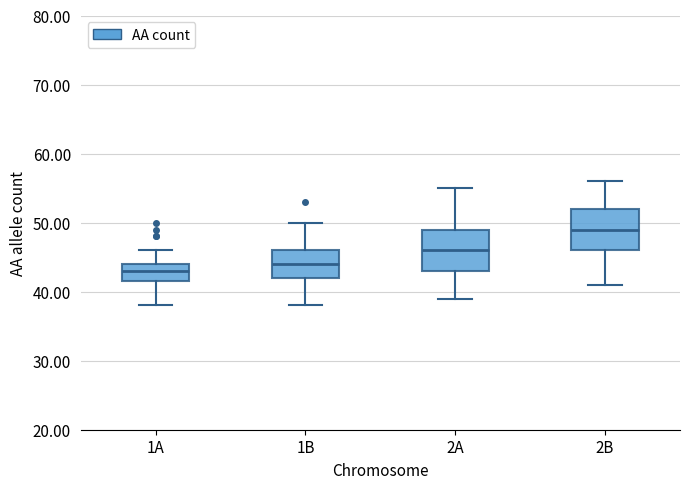

Which box has the highest median line?

2B